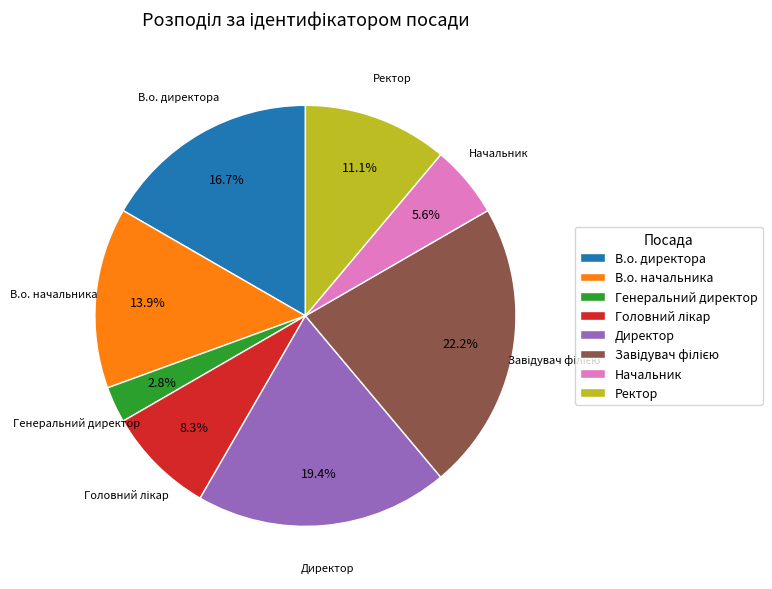

Which category has the smallest portion of the pie?

Генеральний директор